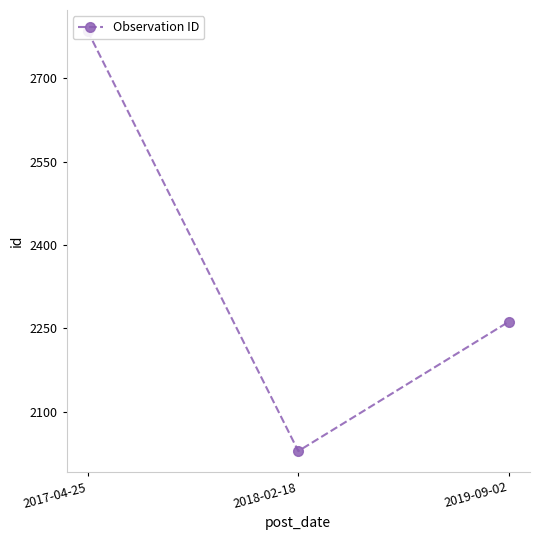

Read the value at 2017-04-25, to the nearest 10.

2780